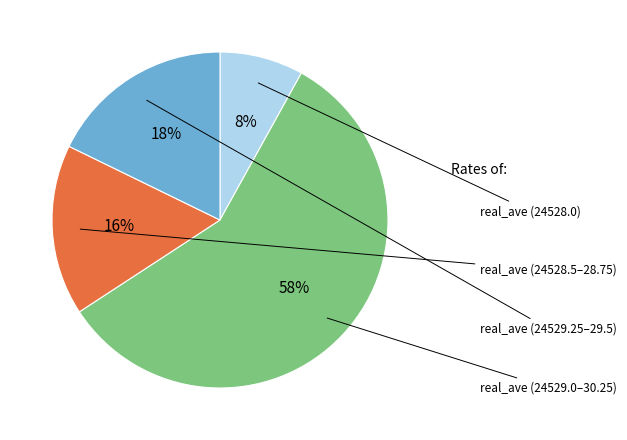

To the nearest percent, what is the difference between the largest and smallest slice percentages?

50%